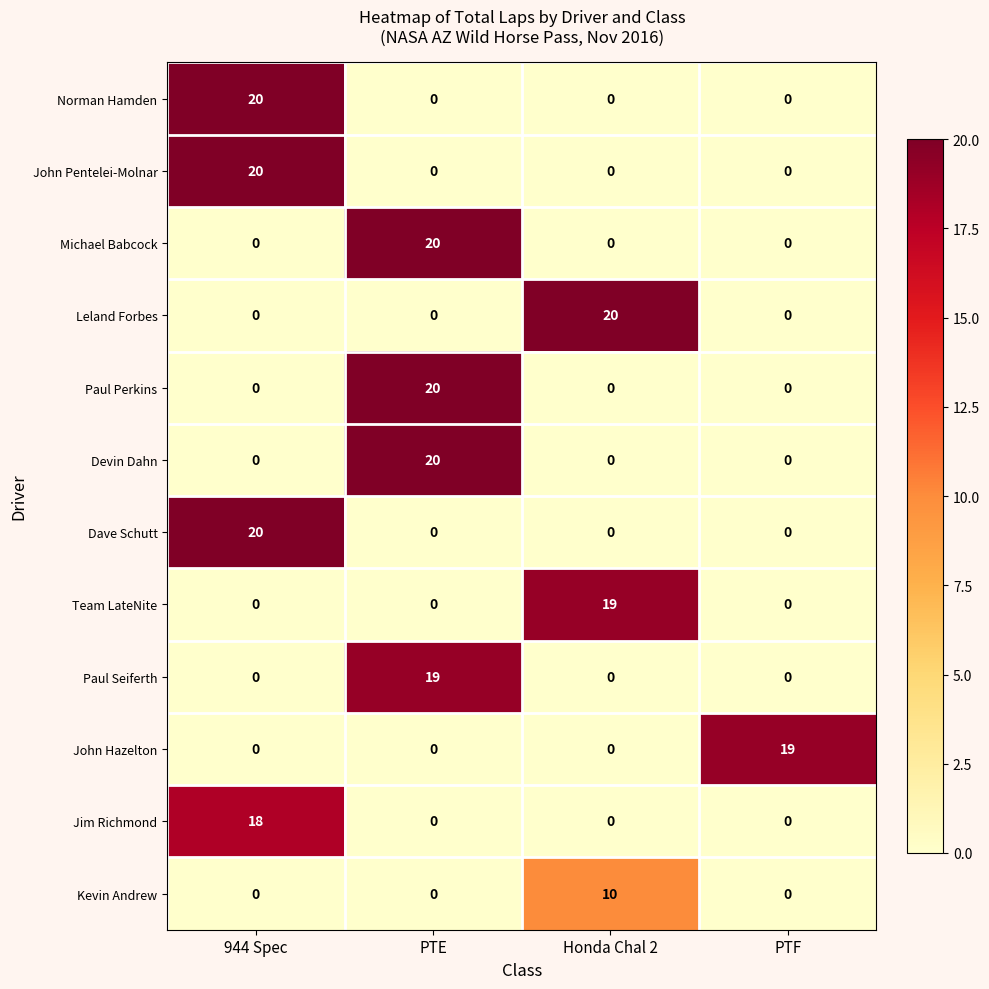

What is the difference between the maximum and minimum values in the Dave Schutt series?

20